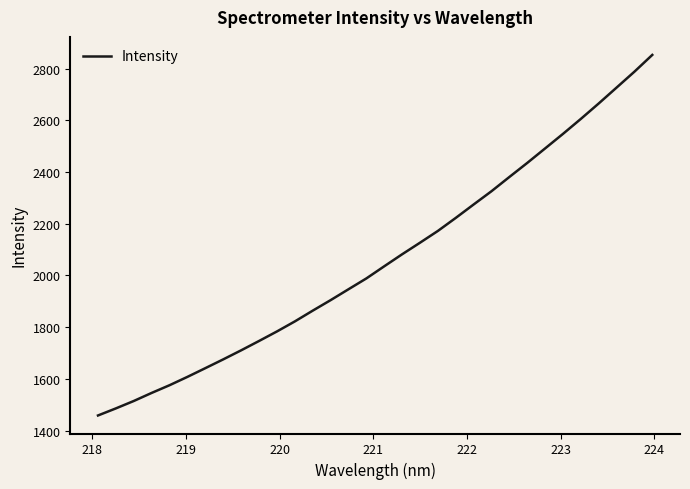

What is the smallest value displayed?

1458.3